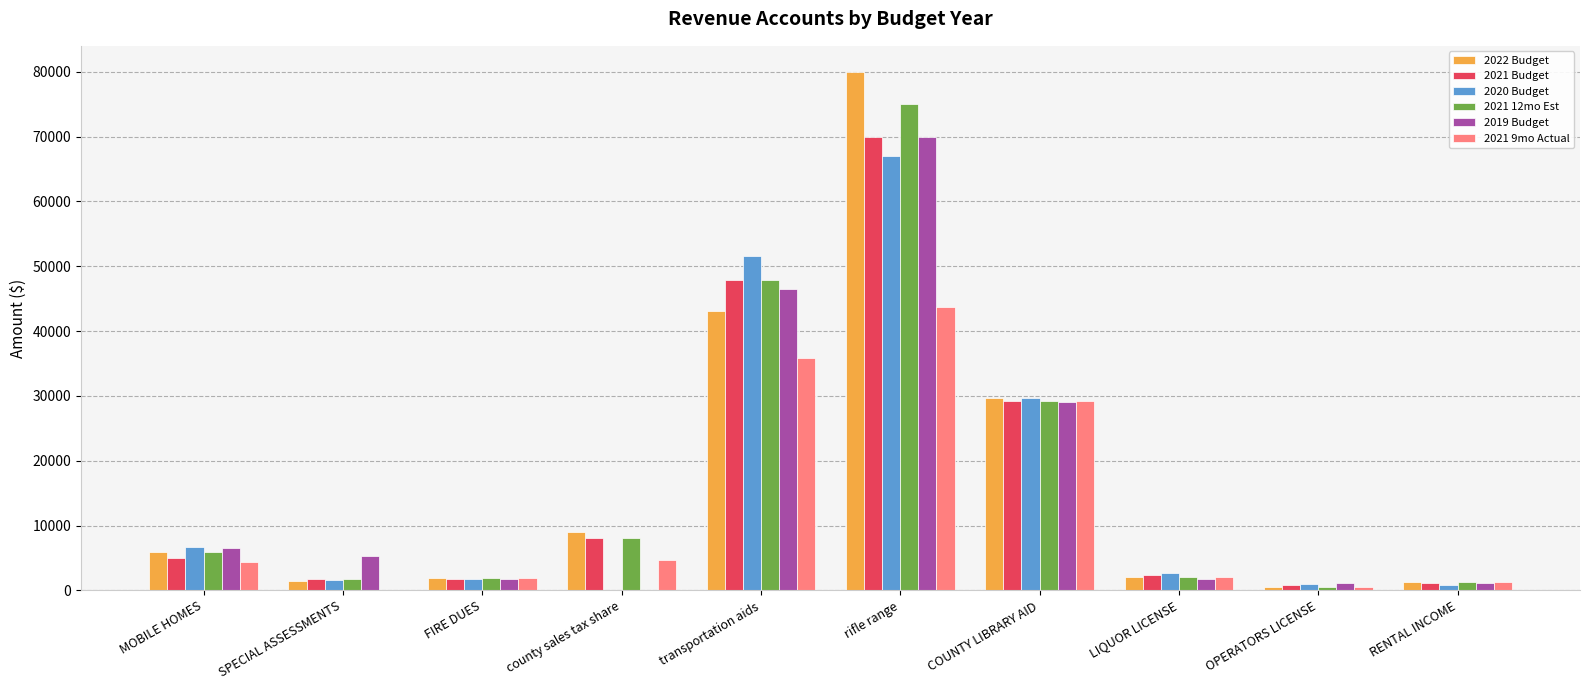

True or false: 2022 Budget has a value of 2040.0 at LIQUOR LICENSE.

True